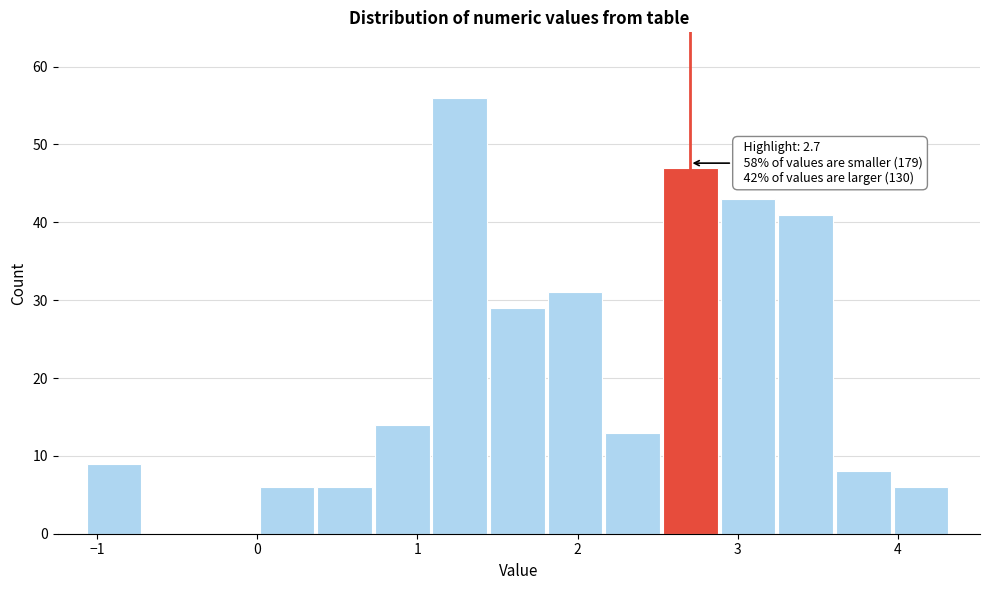

Around what value on the x-axis is the tallest bar? Give the approximate position of its centre, as read against the axis.

1.3